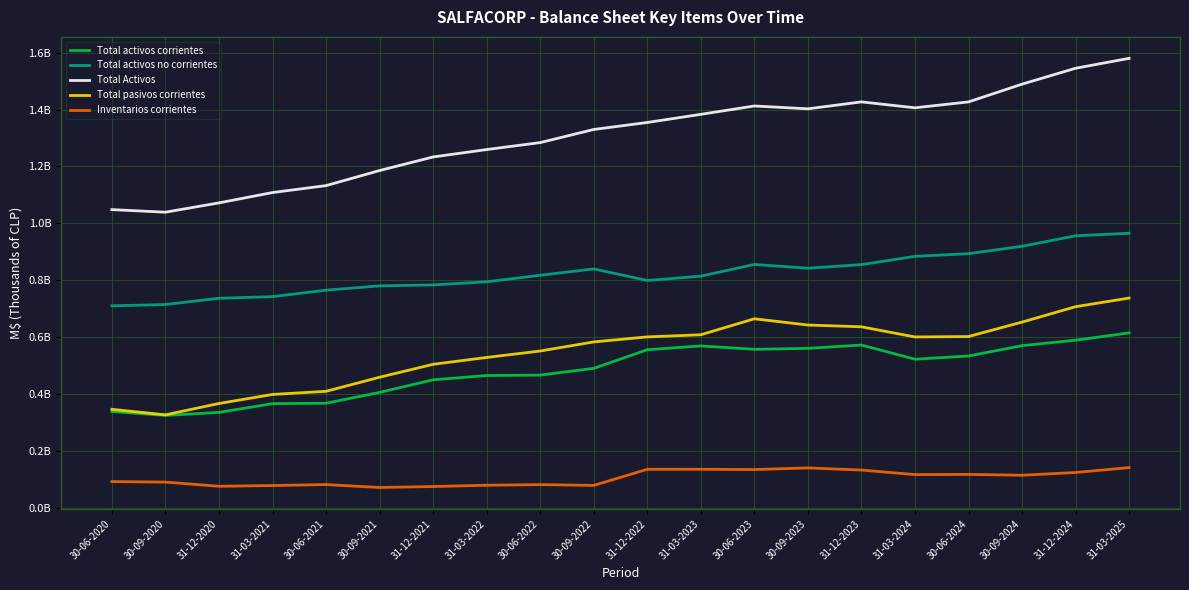

Is the value of Total pasivos corrientes at 30-09-2020 greater than the value of Total Activos at 30-06-2022?

No